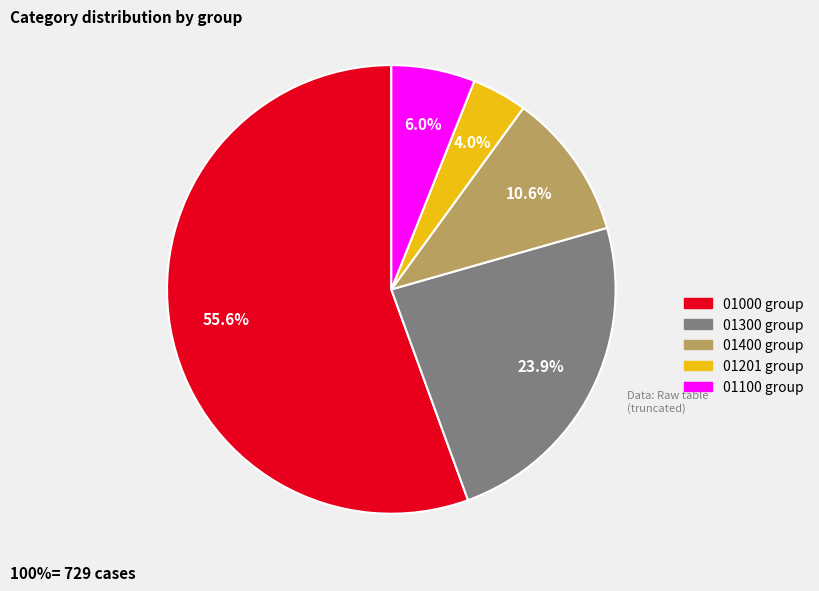

The 01000 slice represents 46% of the pie. True or false?

False